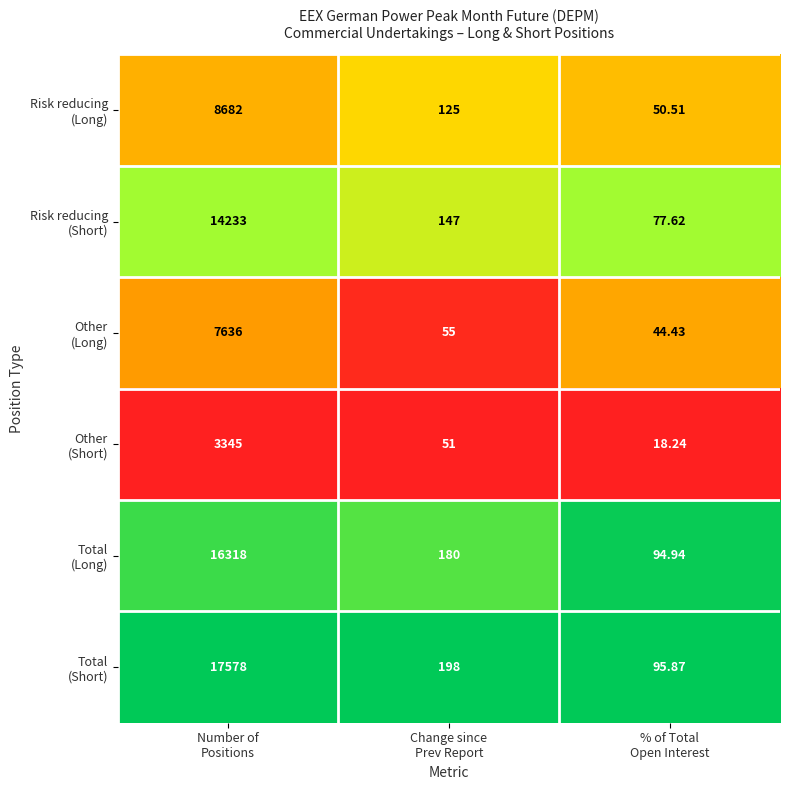

How many series are shown in this chart?

6